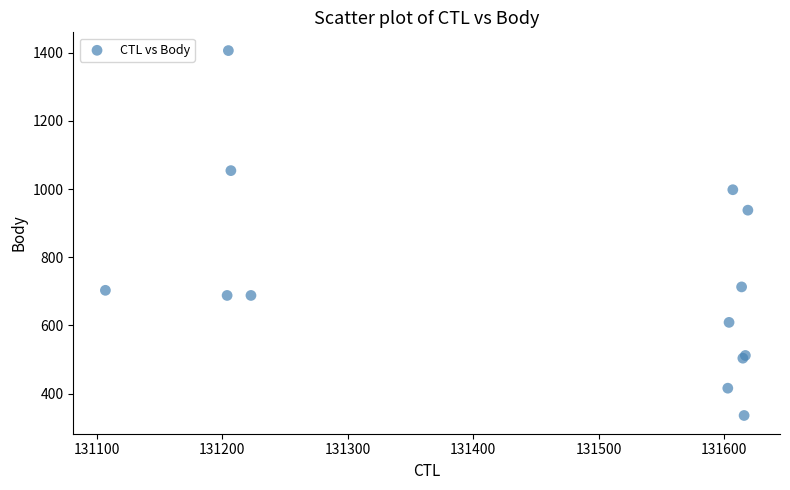

What Y value in the scatter plot is closest to 871?

938